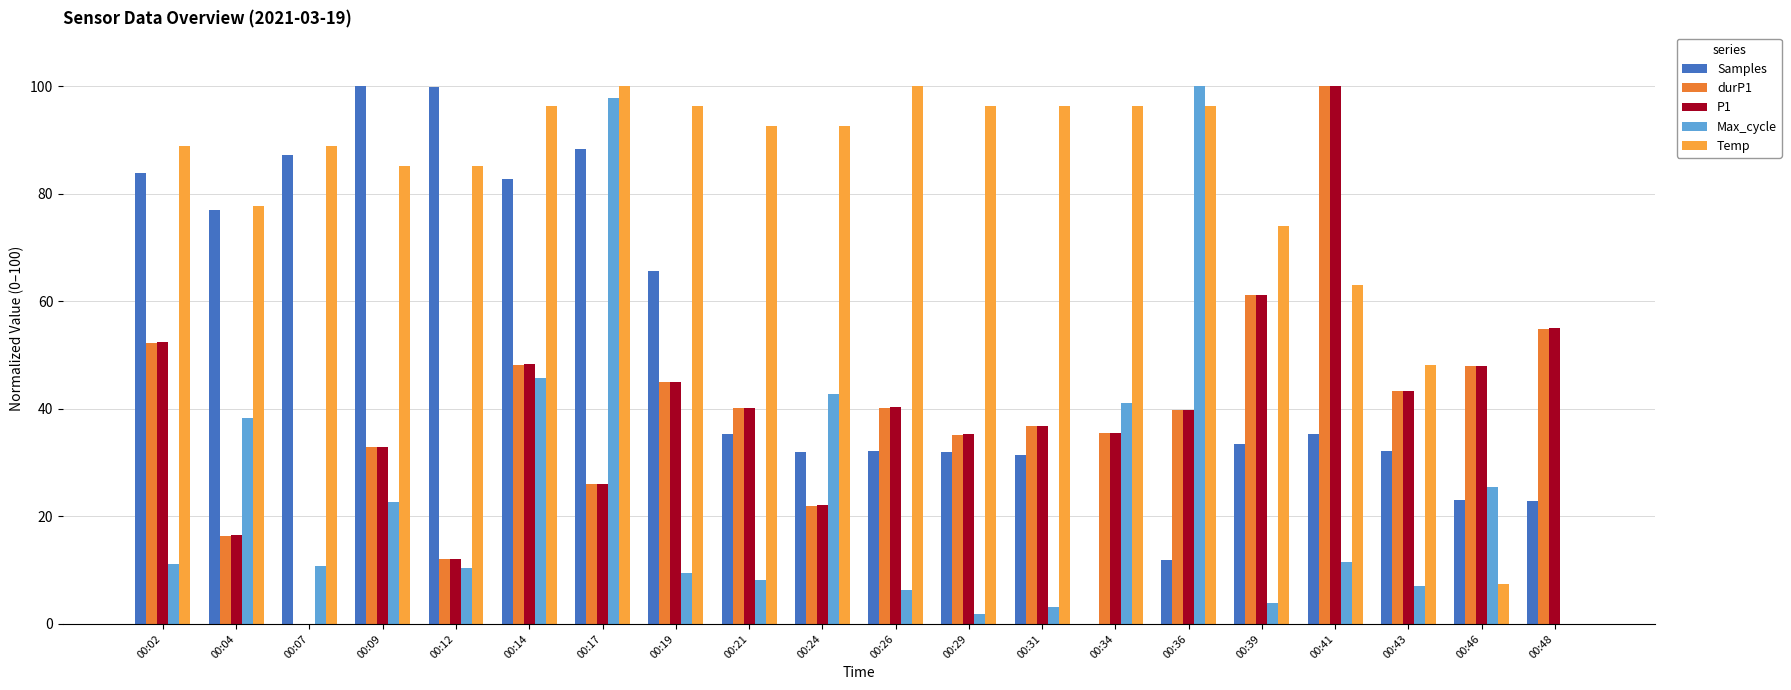

Are the bars horizontal?

No